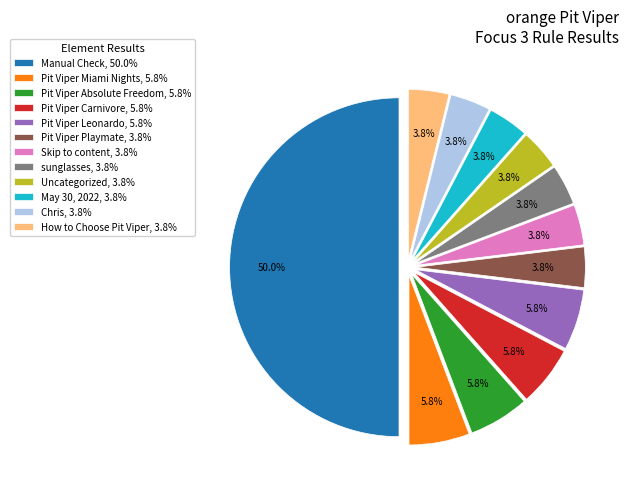

What percentage is NOT represented by Pit Viper Absolute Freedom, 5.8%?

94.2%